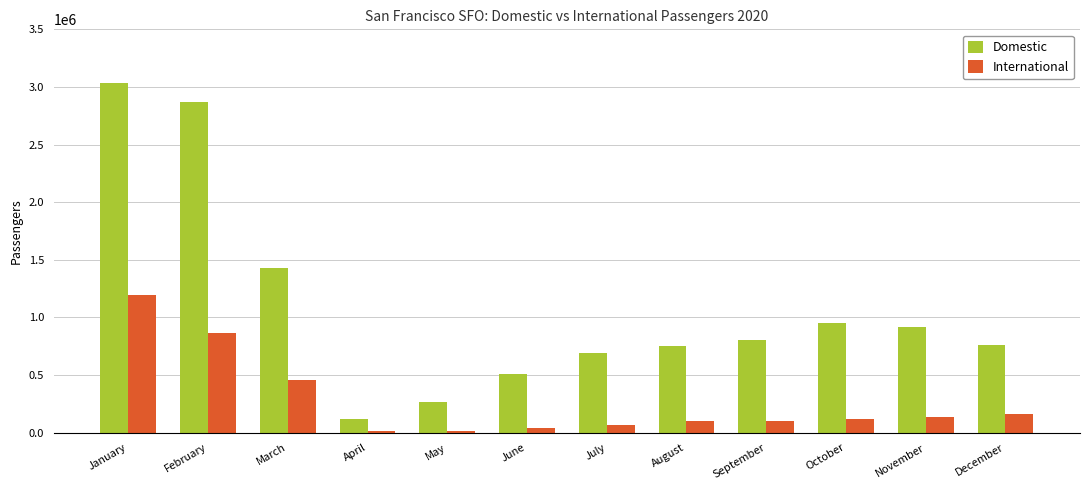

How many data points in International are less than 121573?

6